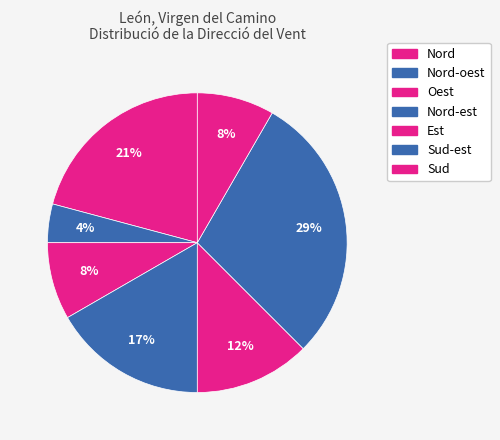

Does any single category account for the majority?

No